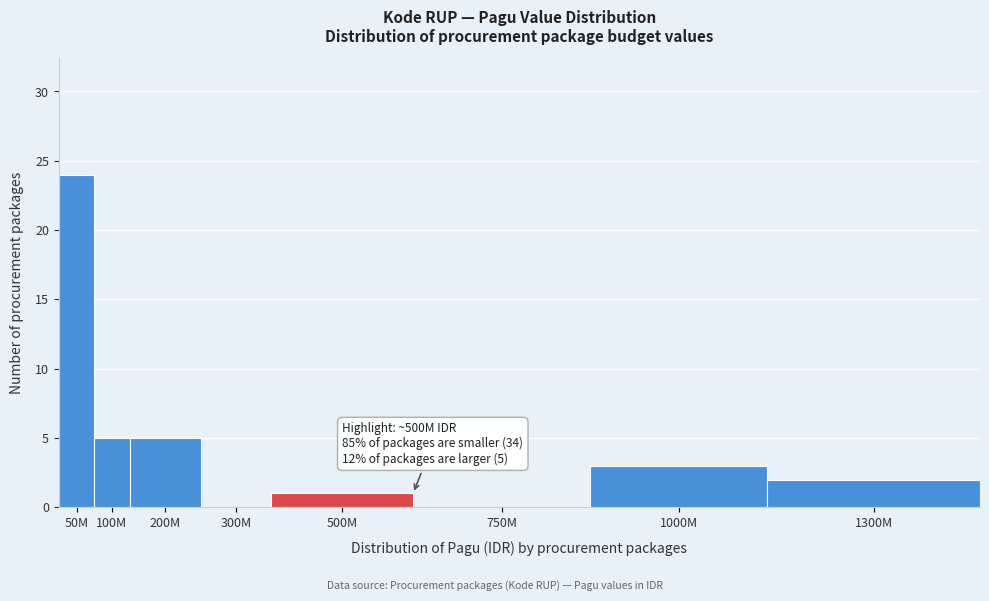

Reading left to right, extract all data points from this chart.

50M=24	100M=5	200M=5	300M=0	500M=1	750M=0	1000M=3	1300M=2